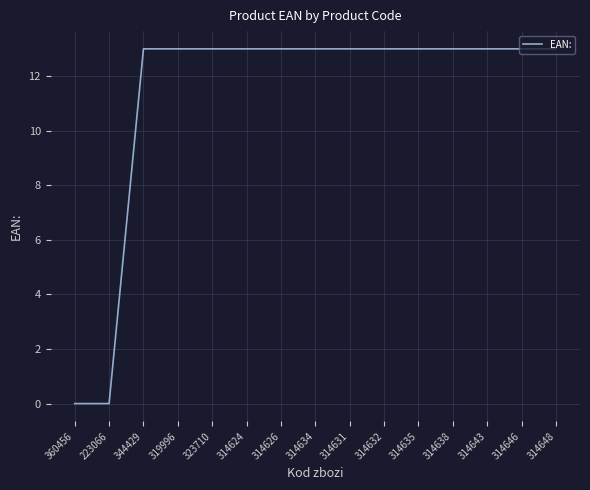

What is the average value?

11.3